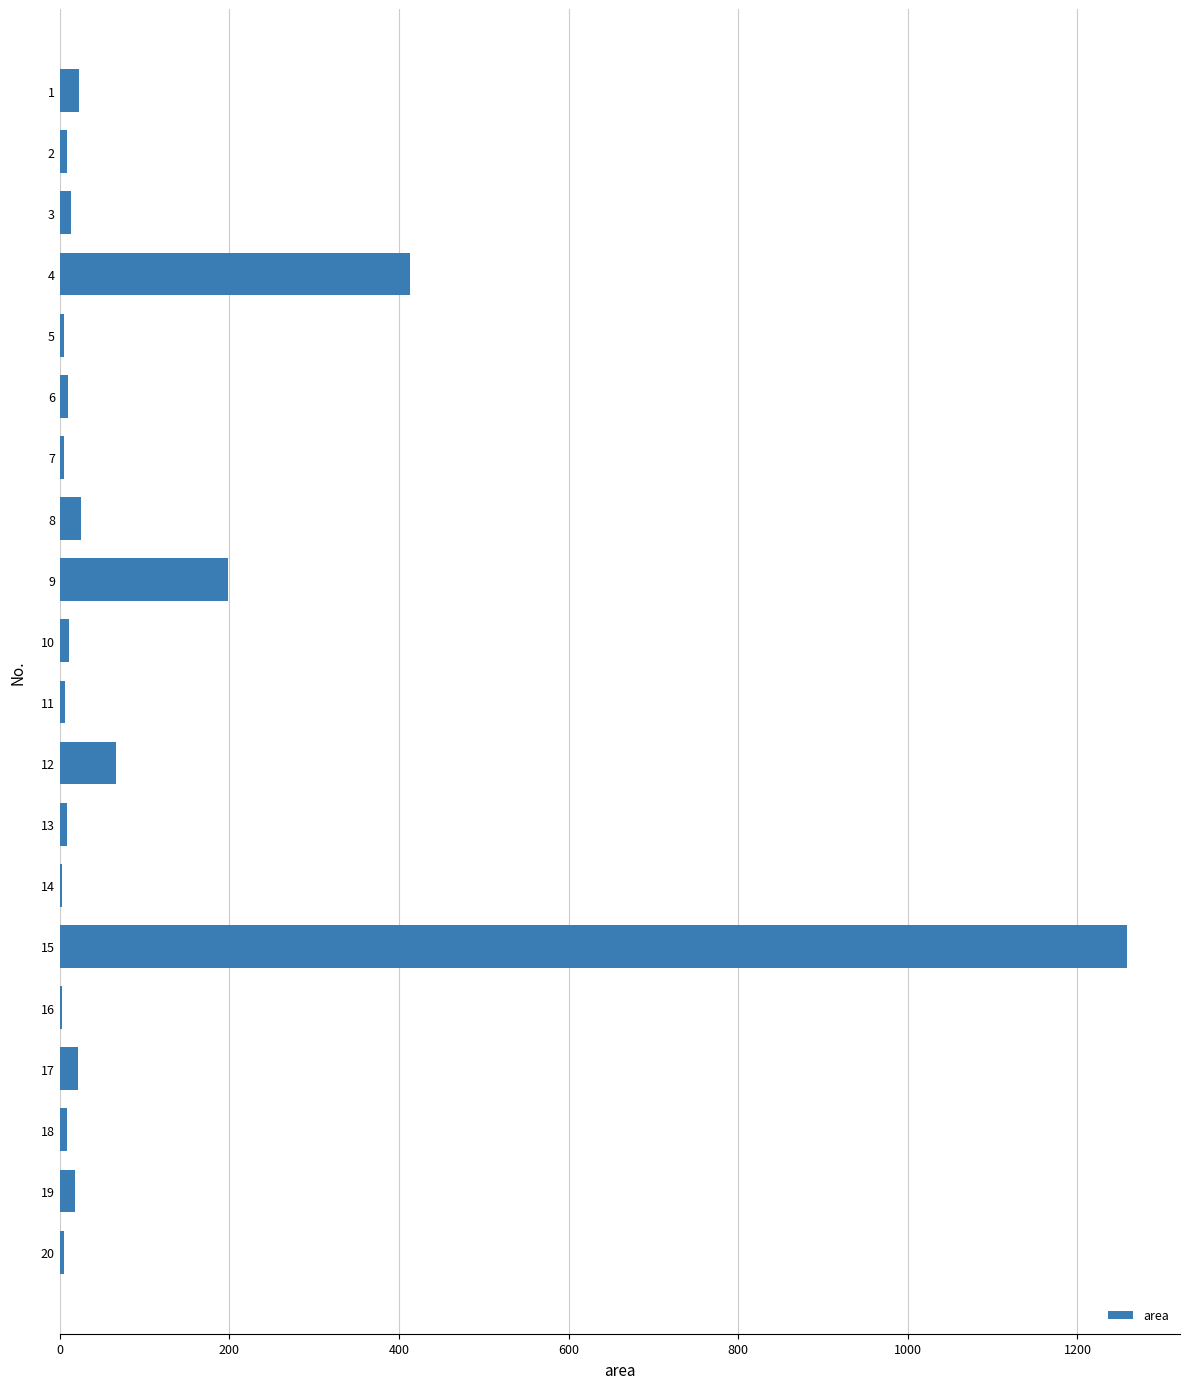

Which category has the highest value across all series?

15